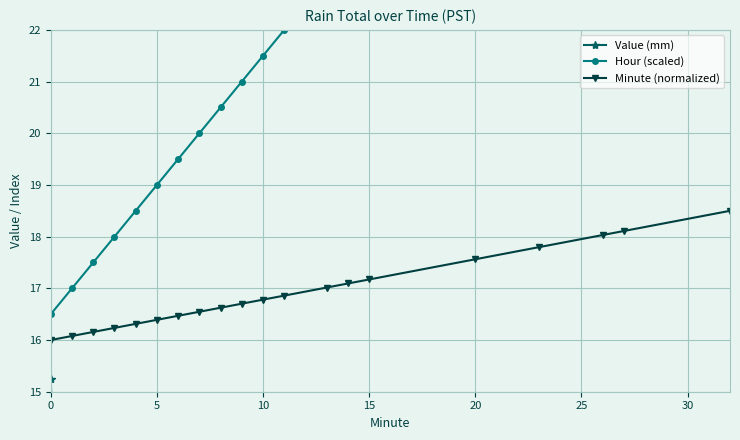

At which label does Hour (scaled) first exceed 21?

10